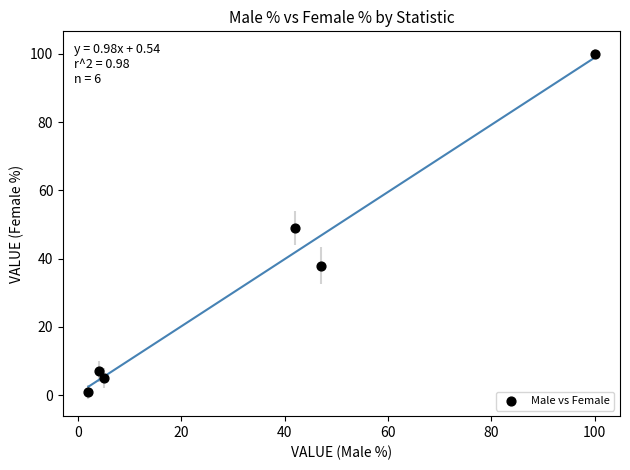

What is the average Y value?

33